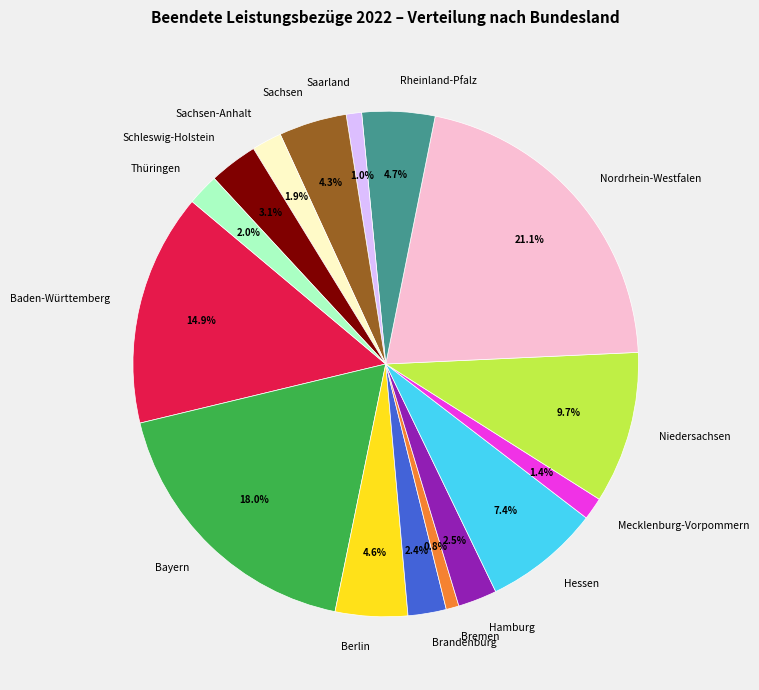

Which has a higher value, Nordrhein-Westfalen or Schleswig-Holstein?

Nordrhein-Westfalen